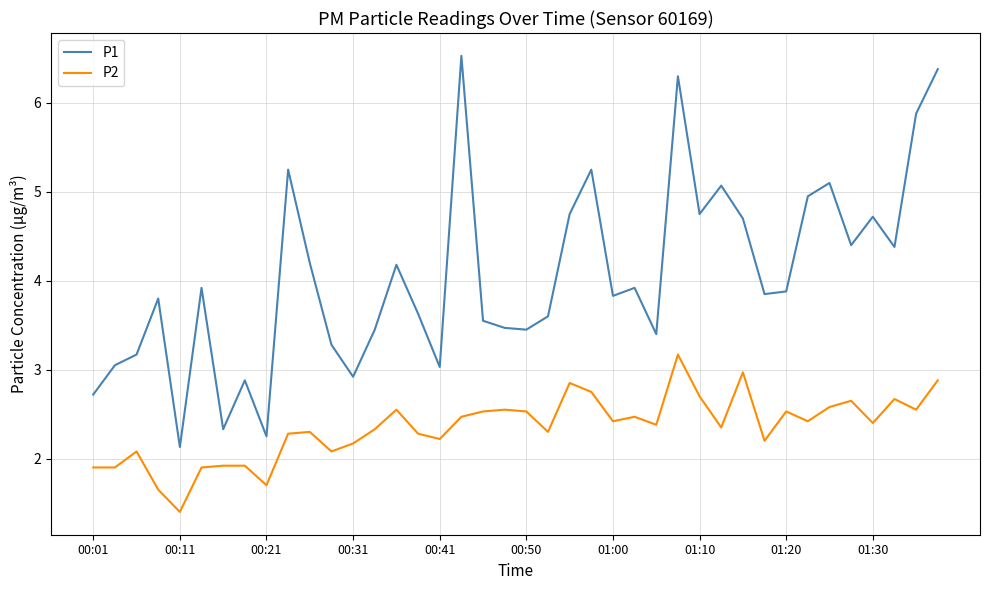

Which series has the widest spread of values?

P1